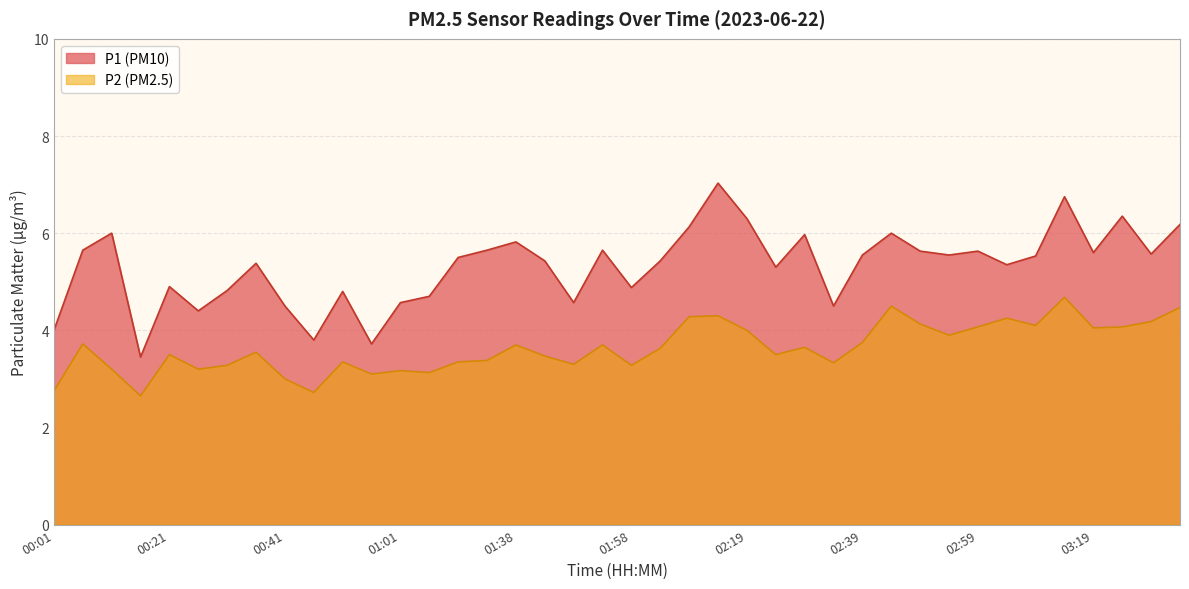

The value of P2 at 01:48 is 3.3. True or false?

True